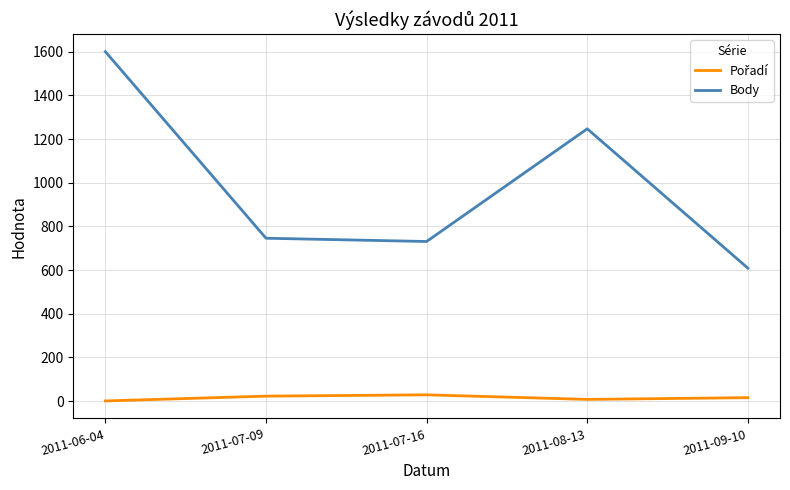

How many lines are shown in the chart?

2